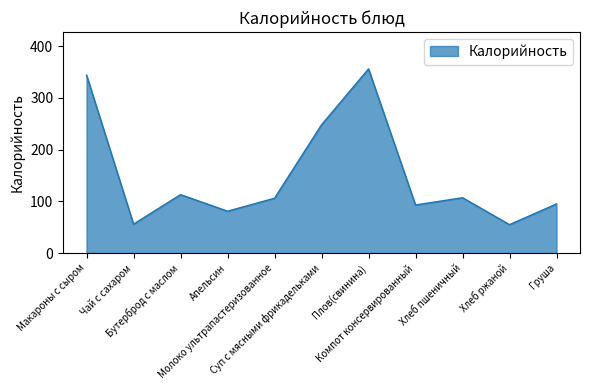

What is the difference between the maximum and minimum values?

301